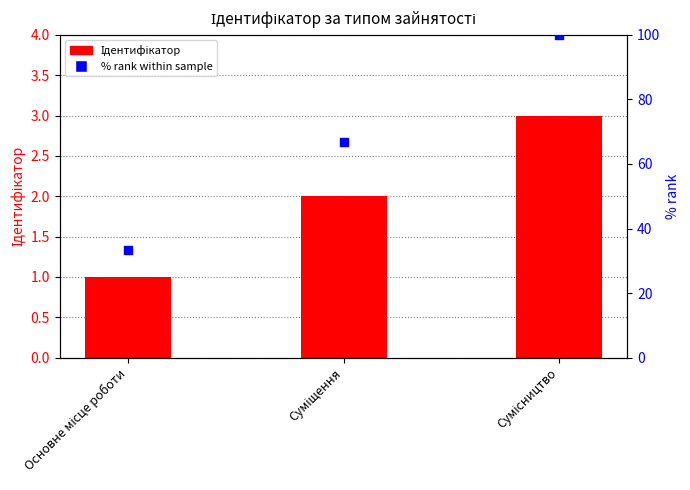

At how many categories does at least one series exceed 16?

3